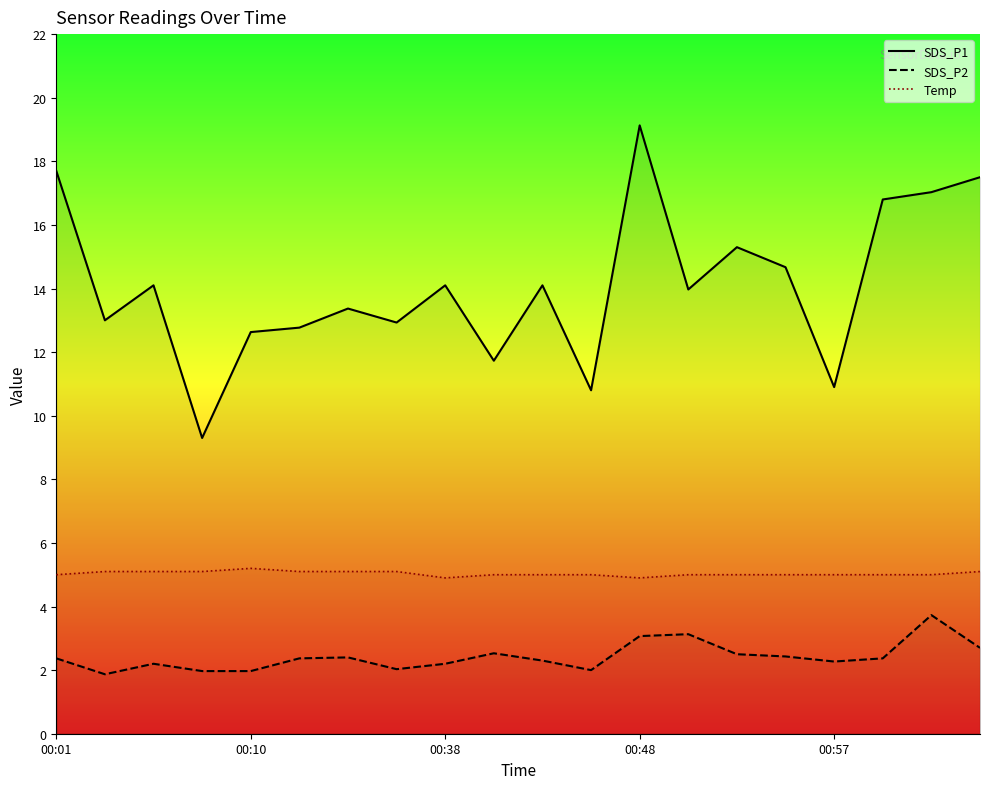

True or false: SDS_P2 and Temp intersect in this chart.

False